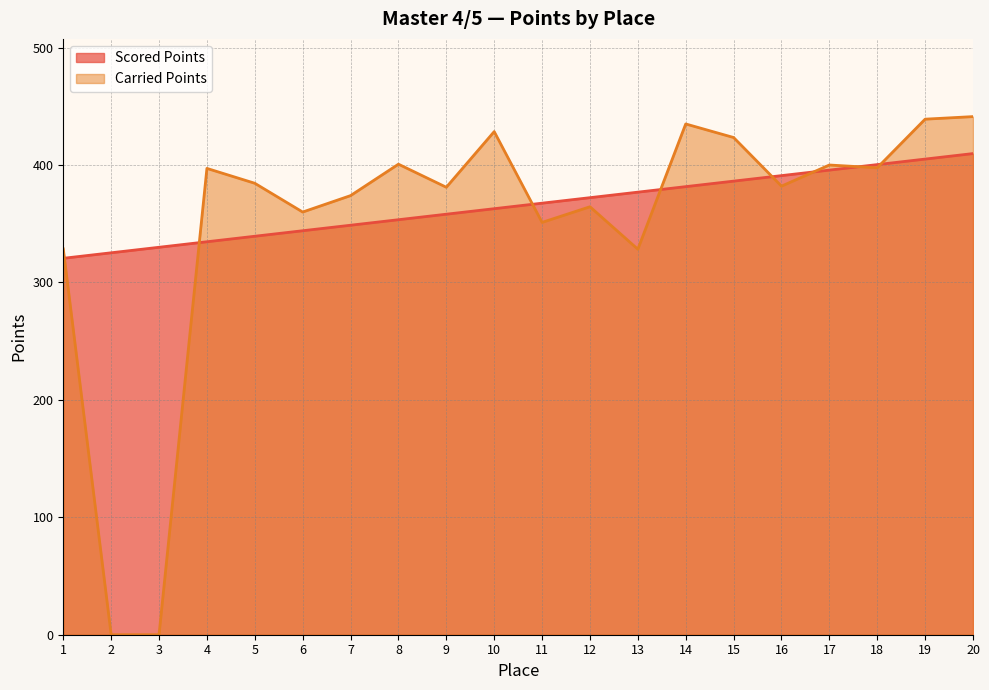

Which series has the largest range (max minus min)?

Carried Points